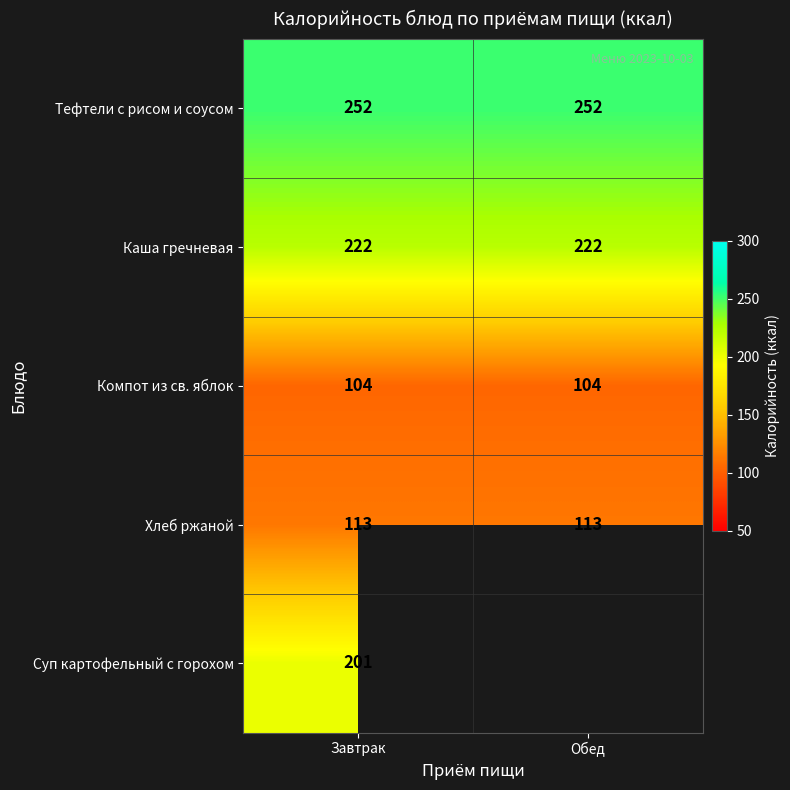

What is the spread (max minus min) of values at Завтрак?

148